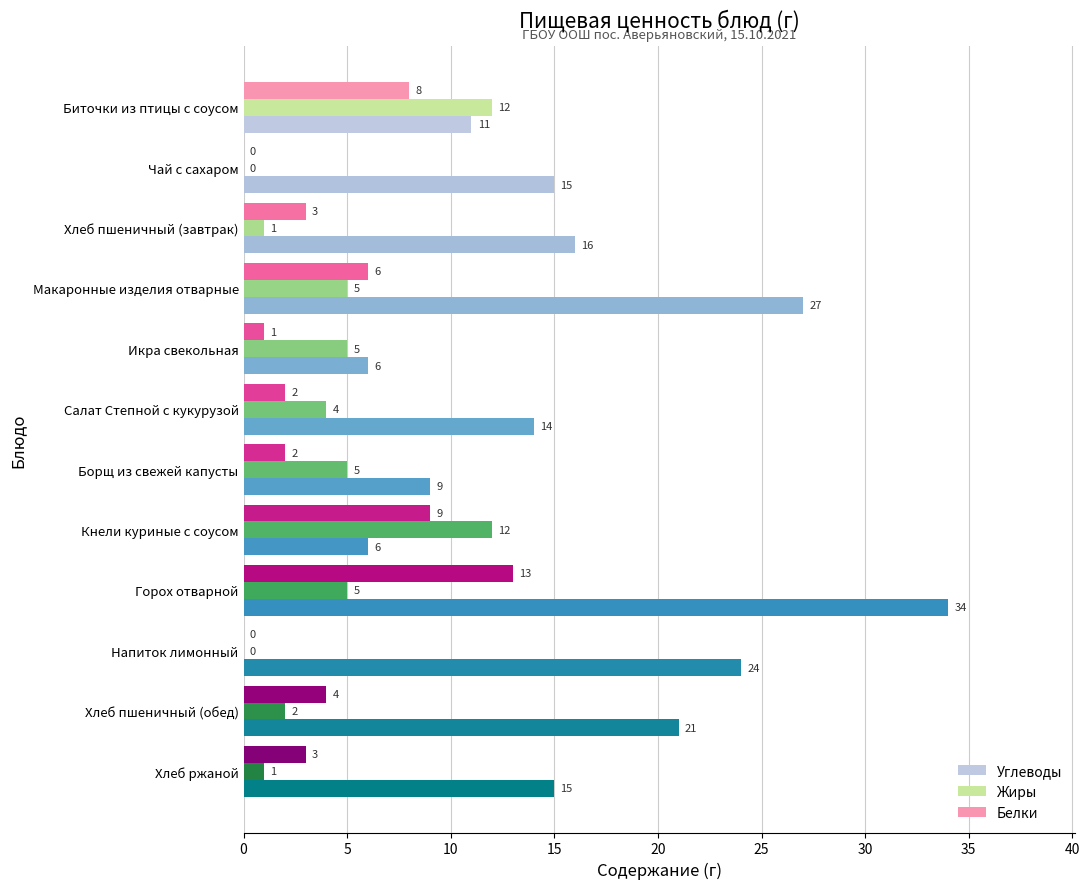

What value does the Жиры series have at Горох отварной?

5